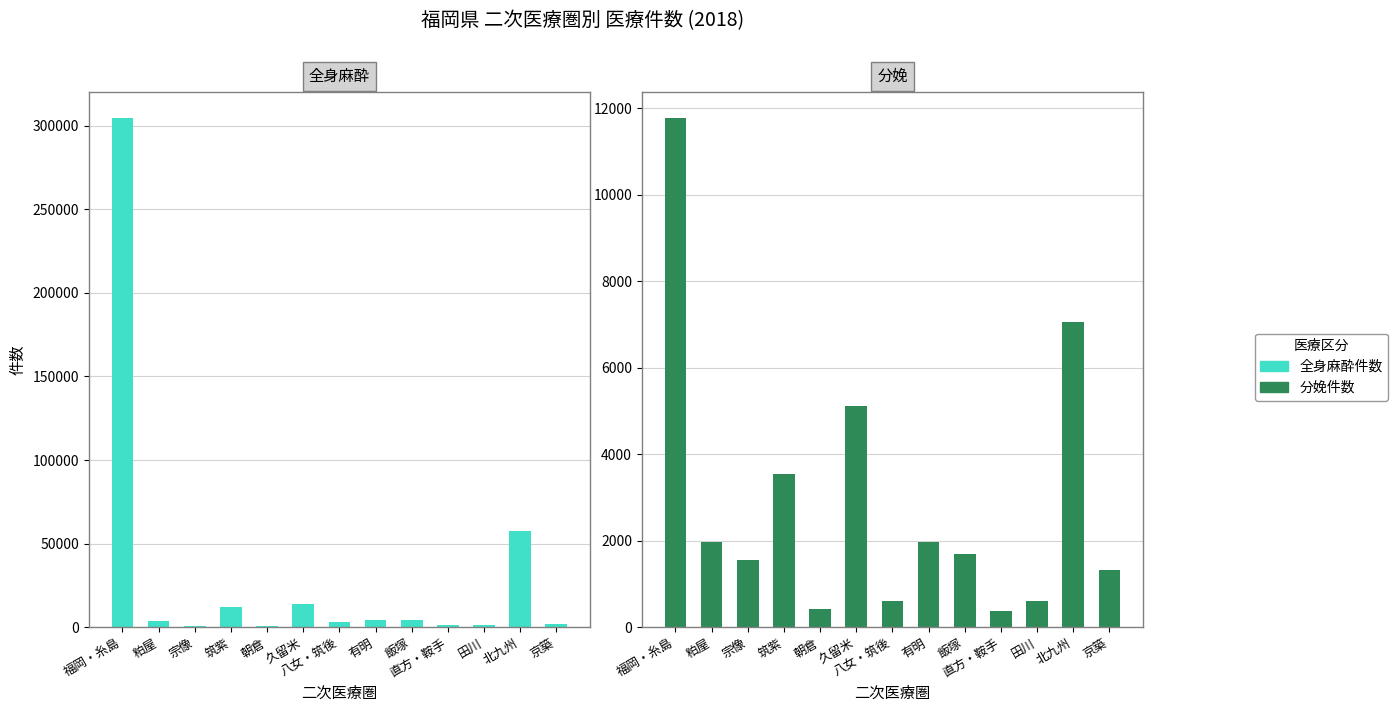

How many values in the 全身麻酔件数 series are below 3624?

6